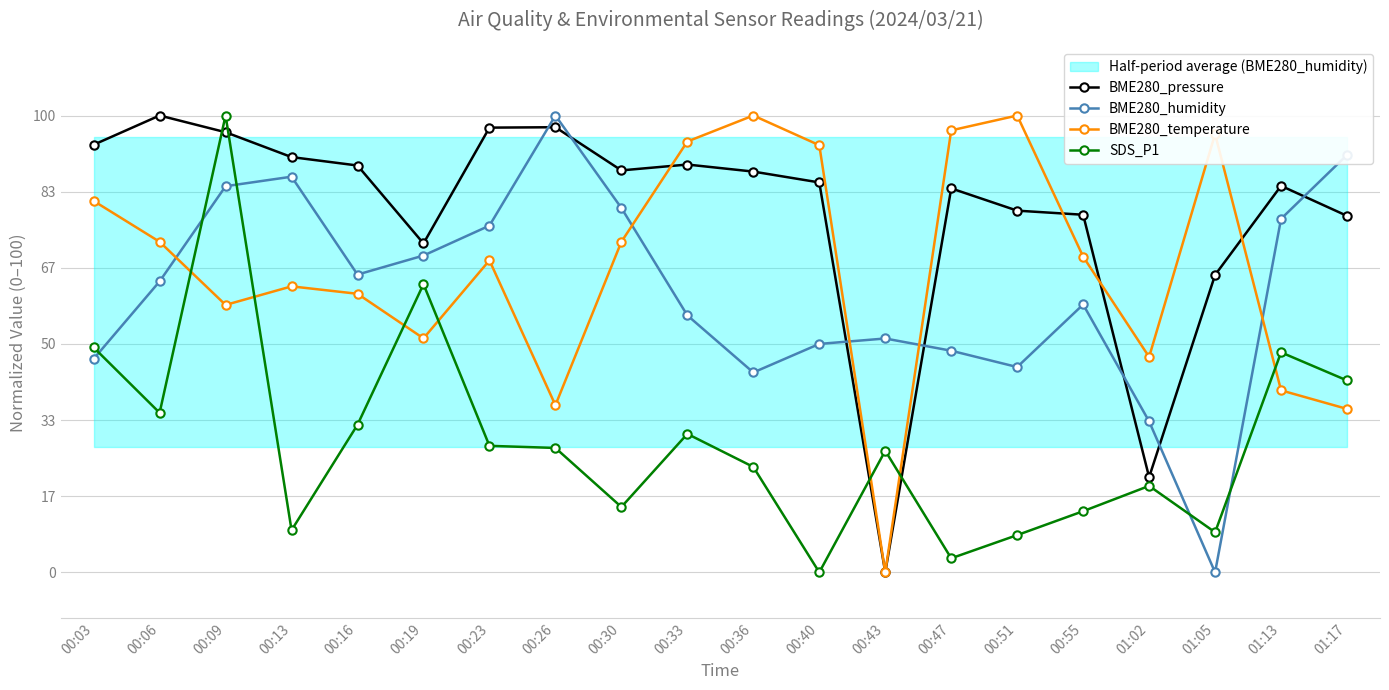

How many data points in BME280_humidity are above 63?

10